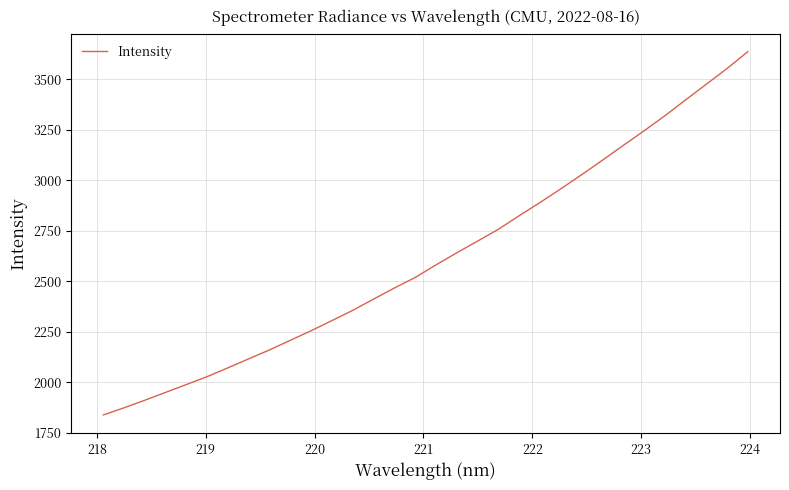

What is the greatest value displayed?

3637.4